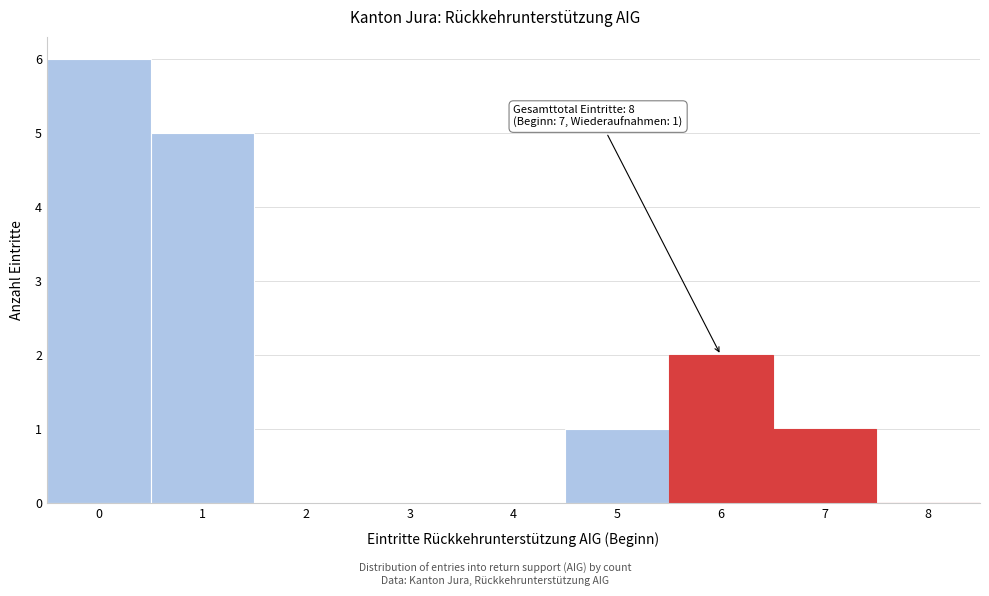

Reading left to right, list all the values displayed in this chart.

0=6	1=5	2=0	3=0	4=0	5=1	6=2	7=1	8=0